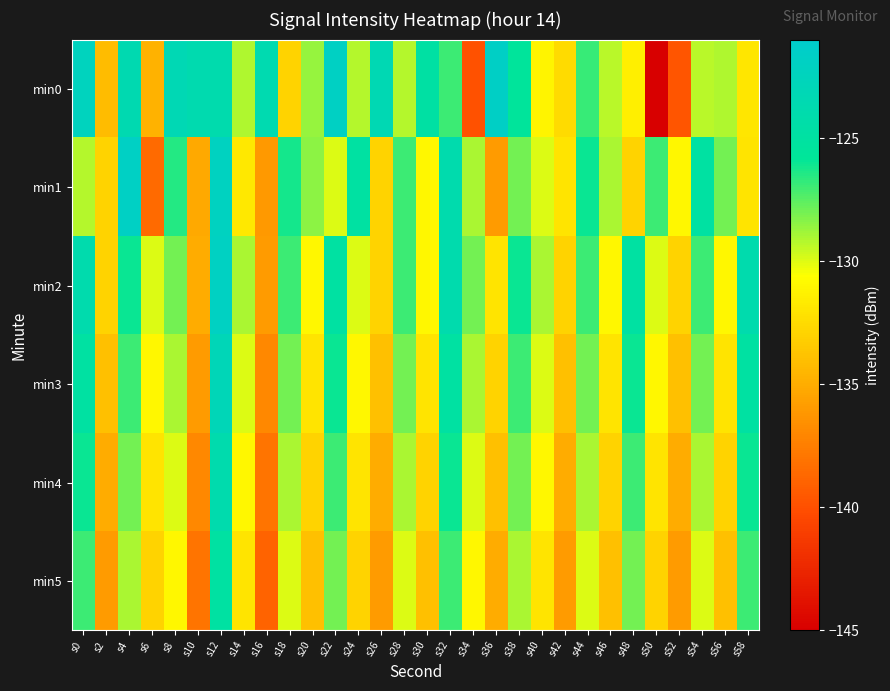

Reading left to right, what are all the values shown in this chart?

min0: s0=-122.4	s2=-134.2	s4=-123.6	s6=-134.7	s8=-123.3	s10=-123.8	s12=-124.0	s14=-129.1	s16=-123.6	s18=-132.9	s20=-128.6	s22=-121.9	s24=-129.2	s26=-123.3	s28=-129.2	s30=-124.9	s32=-127.0	s34=-139.9	s36=-121.7	s38=-125.5	s40=-131.2	s42=-132.4	s44=-126.9	s46=-129.3	s48=-131.5	s50=-145.4	s52=-139.7	s54=-129.3	s56=-129.1	s58=-131.9
min1: s0=-129.2	s2=-133.0	s4=-121.8	s6=-138.5	s8=-126.5	s10=-135.2	s12=-122.2	s14=-131.8	s16=-136.0	s18=-126.2	s20=-128.5	s22=-130.0	s24=-125.0	s26=-133.0	s28=-127.0	s30=-131.0	s32=-124.0	s34=-129.0	s36=-136.0	s38=-128.0	s40=-130.0	s42=-132.0	s44=-126.0	s46=-129.0	s48=-133.0	s50=-127.0	s52=-131.0	s54=-125.0	s56=-128.0	s58=-132.0
min2: s0=-124.0	s2=-133.0	s4=-126.0	s6=-130.0	s8=-128.0	s10=-135.0	s12=-122.0	s14=-129.0	s16=-136.0	s18=-127.0	s20=-131.0	s22=-125.0	s24=-130.0	s26=-133.0	s28=-127.0	s30=-131.0	s32=-124.0	s34=-128.0	s36=-132.0	s38=-126.0	s40=-129.0	s42=-133.0	s44=-127.0	s46=-131.0	s48=-125.0	s50=-130.0	s52=-133.0	s54=-127.0	s56=-131.0	s58=-124.0
min3: s0=-125.0	s2=-134.0	s4=-127.0	s6=-131.0	s8=-129.0	s10=-136.0	s12=-123.0	s14=-130.0	s16=-137.0	s18=-128.0	s20=-132.0	s22=-126.0	s24=-131.0	s26=-134.0	s28=-128.0	s30=-132.0	s32=-125.0	s34=-129.0	s36=-133.0	s38=-127.0	s40=-130.0	s42=-134.0	s44=-128.0	s46=-132.0	s48=-126.0	s50=-131.0	s52=-134.0	s54=-128.0	s56=-132.0	s58=-125.0
min4: s0=-126.0	s2=-135.0	s4=-128.0	s6=-132.0	s8=-130.0	s10=-137.0	s12=-124.0	s14=-131.0	s16=-138.0	s18=-129.0	s20=-133.0	s22=-127.0	s24=-132.0	s26=-135.0	s28=-129.0	s30=-133.0	s32=-126.0	s34=-130.0	s36=-134.0	s38=-128.0	s40=-131.0	s42=-135.0	s44=-129.0	s46=-133.0	s48=-127.0	s50=-132.0	s52=-135.0	s54=-129.0	s56=-133.0	s58=-126.0
min5: s0=-127.0	s2=-136.0	s4=-129.0	s6=-133.0	s8=-131.0	s10=-138.0	s12=-125.0	s14=-132.0	s16=-139.0	s18=-130.0	s20=-134.0	s22=-128.0	s24=-133.0	s26=-136.0	s28=-130.0	s30=-134.0	s32=-127.0	s34=-131.0	s36=-135.0	s38=-129.0	s40=-132.0	s42=-136.0	s44=-130.0	s46=-134.0	s48=-128.0	s50=-133.0	s52=-136.0	s54=-130.0	s56=-134.0	s58=-127.0